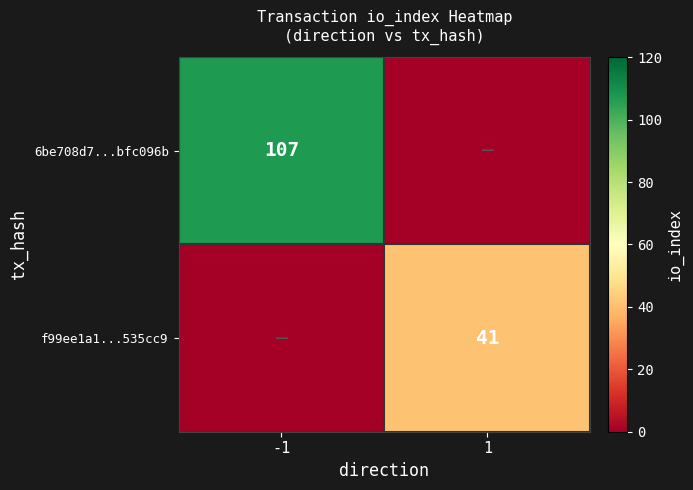

Is it true that 6be708d7...bfc096b equals 107 at -1?

True